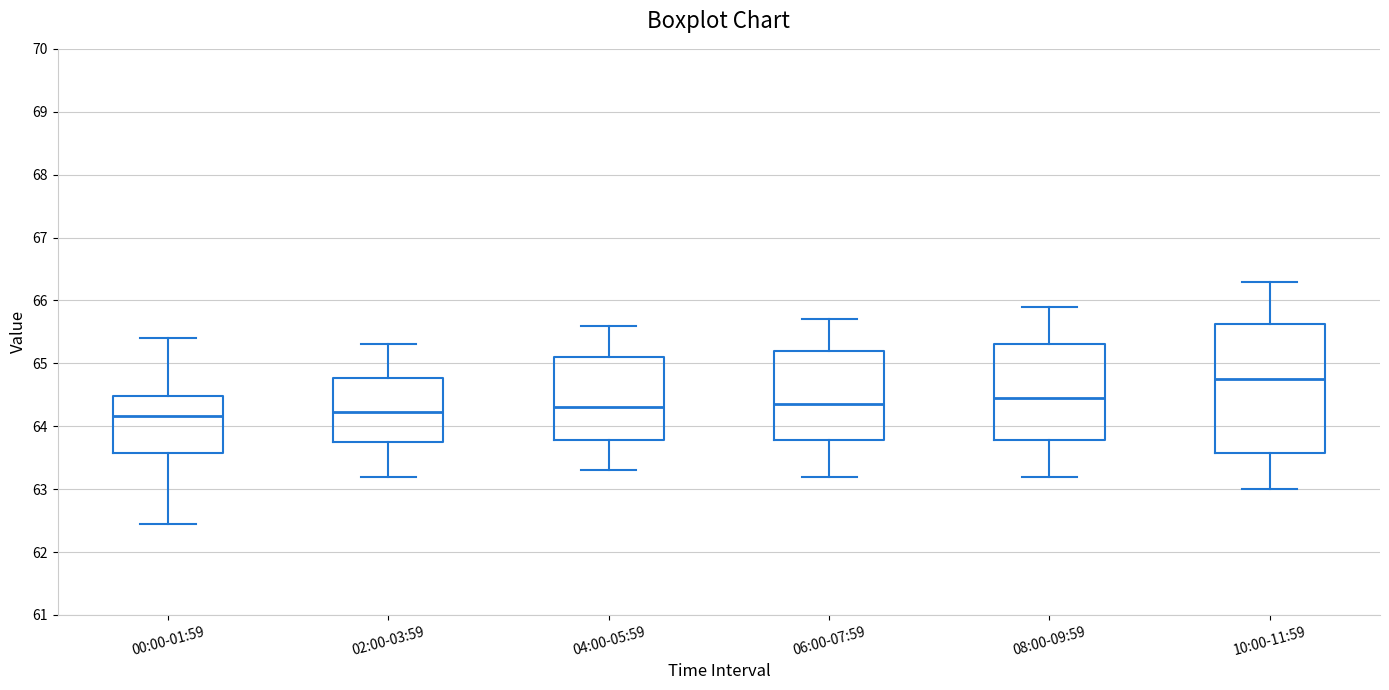

Reading left to right, transcribe this box plot: for each box, give where its median line is, the range the box spans, and where its two whiskers end, as read against the y-axis. The values are not printed on the chart, so give them approximately, as read against the axis.

00:00-01:59: median 64.2, box 63.6 to 64.5, whiskers 62.5 to 65.4
02:00-03:59: median 64.2, box 63.8 to 64.8, whiskers 63.2 to 65.3
04:00-05:59: median 64.3, box 63.8 to 65.1, whiskers 63.3 to 65.6
06:00-07:59: median 64.4, box 63.8 to 65.2, whiskers 63.2 to 65.7
08:00-09:59: median 64.5, box 63.8 to 65.3, whiskers 63.2 to 65.9
10:00-11:59: median 64.8, box 63.6 to 65.6, whiskers 63.0 to 66.3